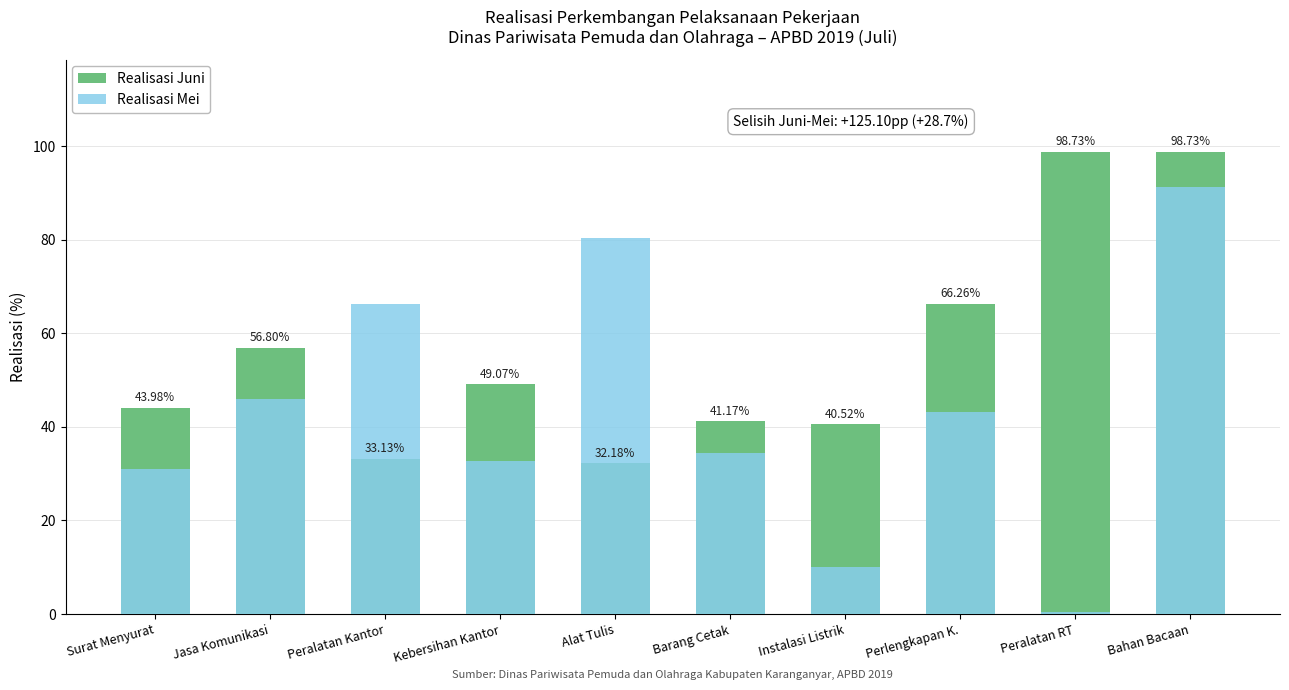

What is the label of the 8th bar from the left?

Perlengkapan K.